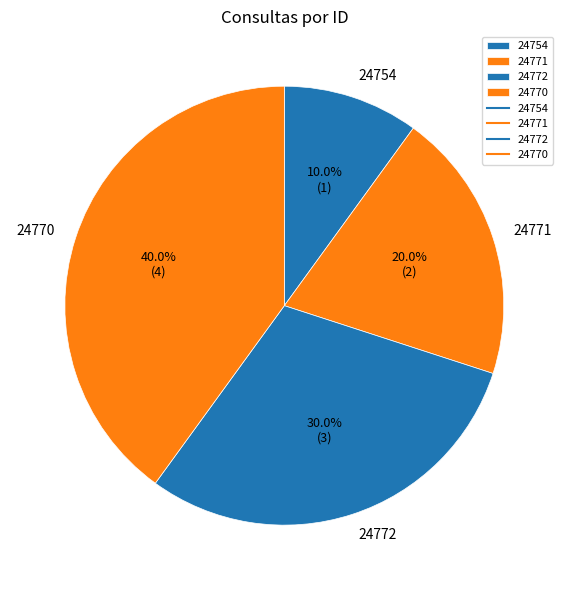

Rank the categories by value from highest to lowest.

24770, 24772, 24771, 24754